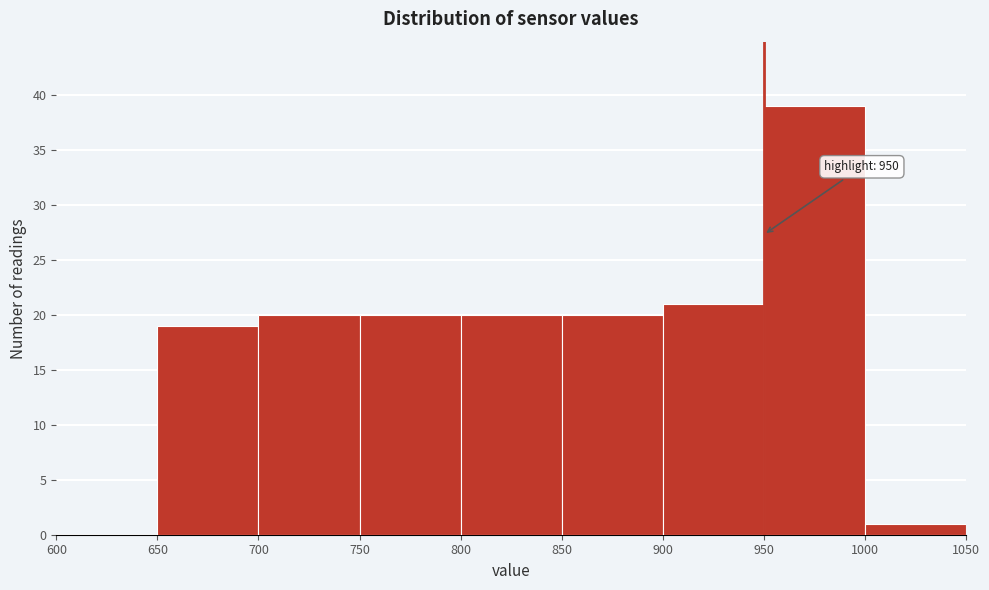

Which range on the x-axis has the tallest bar?

950 to 1000